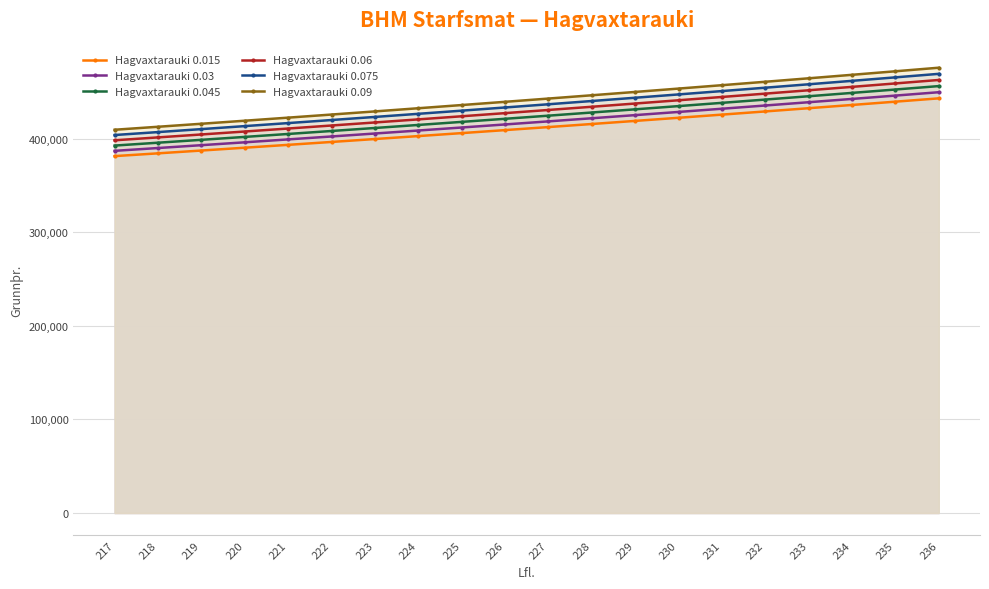

What is the sum of all Hagvaxtarauki 0.075 values?

8714621